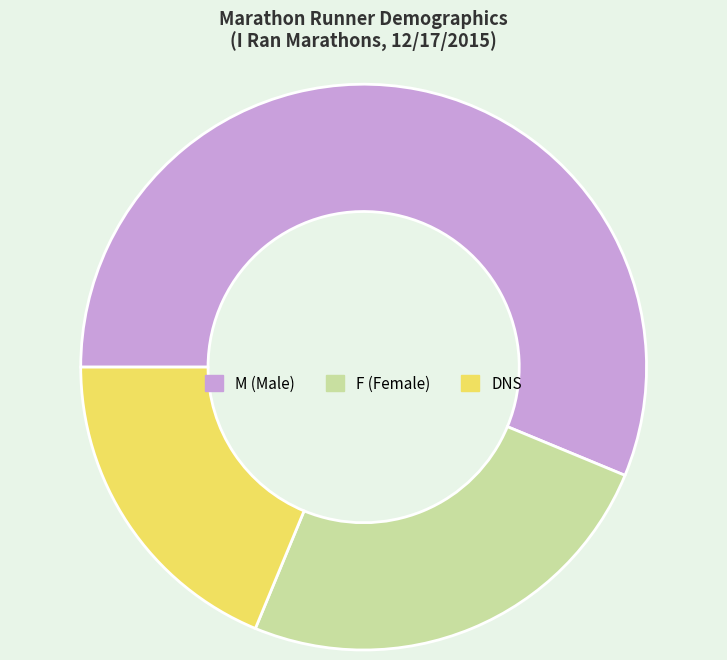

Which has a higher value, M or F?

M